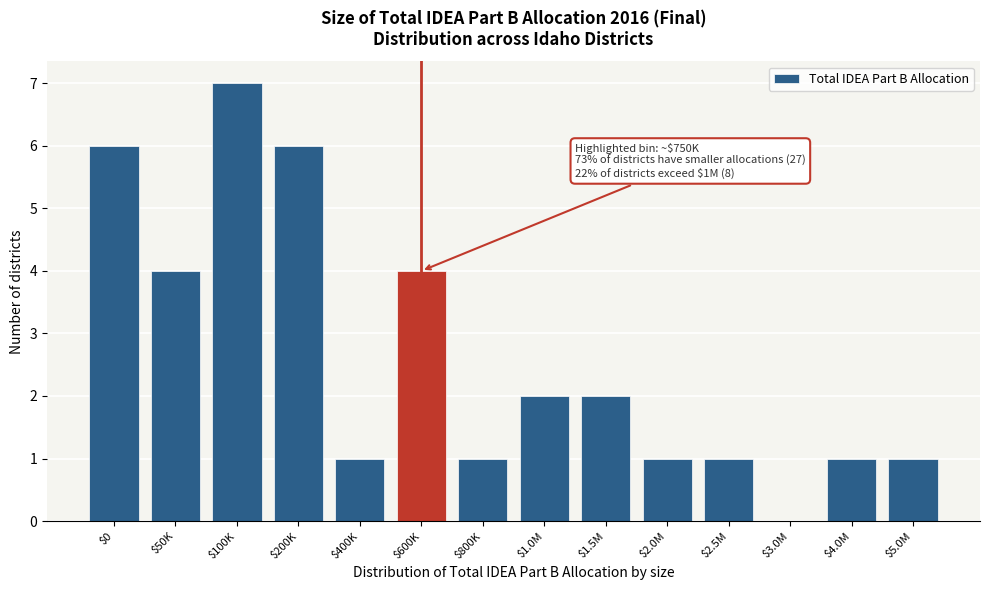

What is the sum of all values?

37